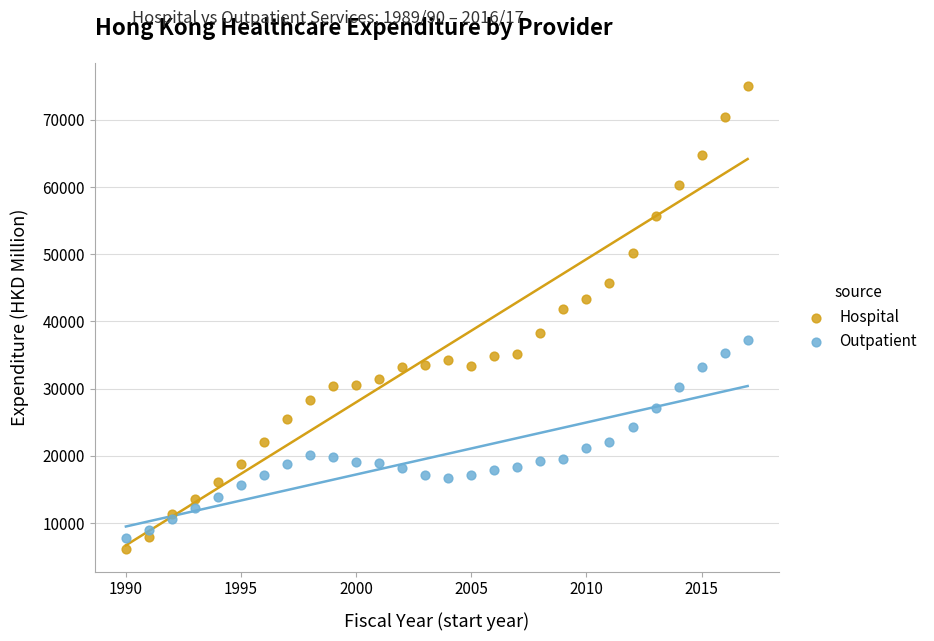

Which series has the widest spread of Y values?

Hospital